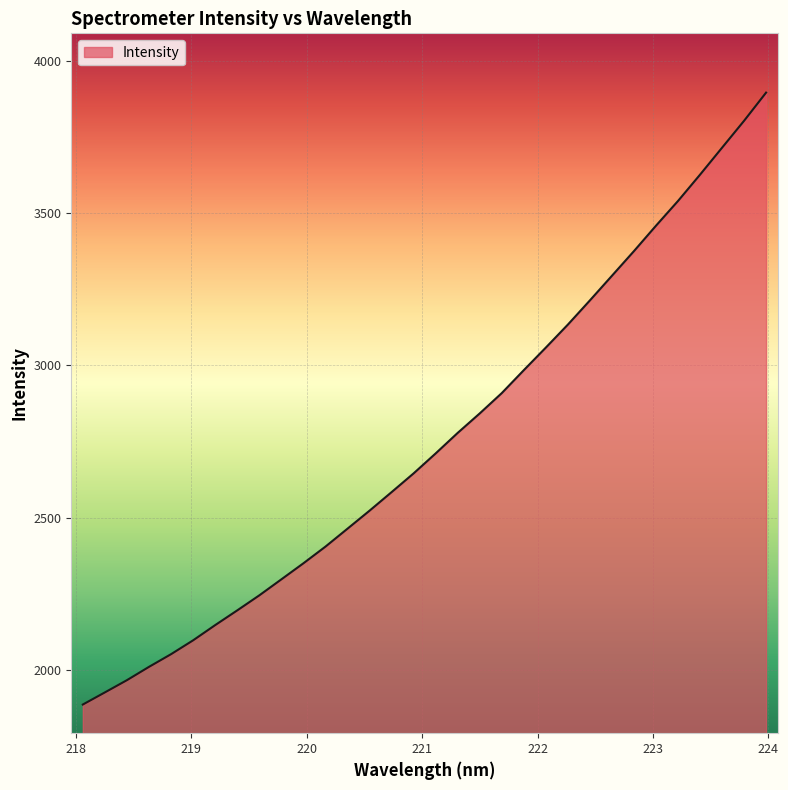

What is the difference between the maximum and minimum values?

2011.5